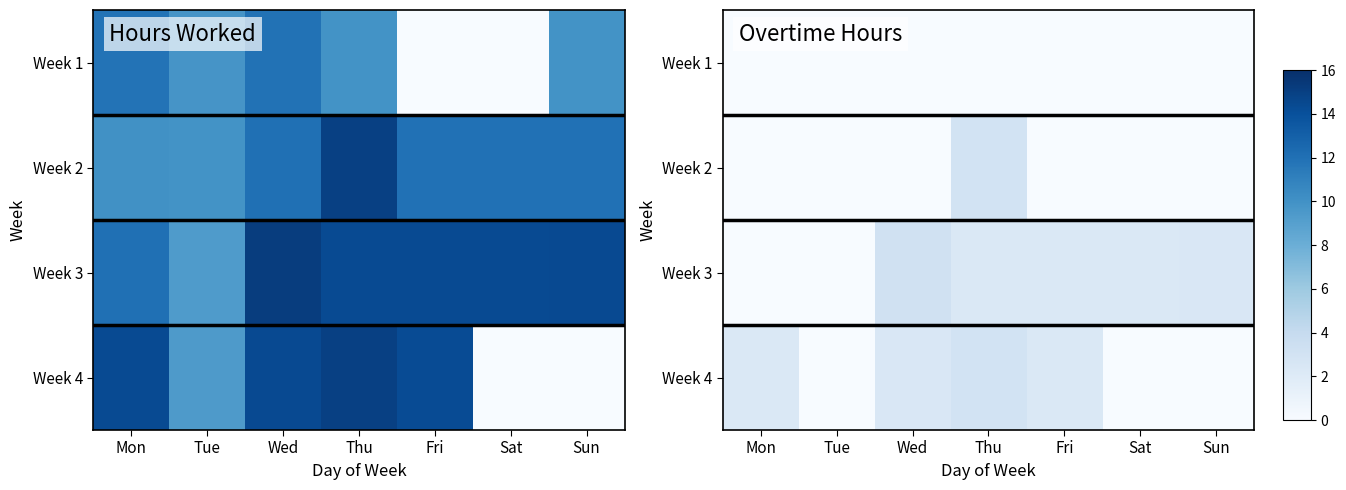

Count the number of categories in the chart.

7